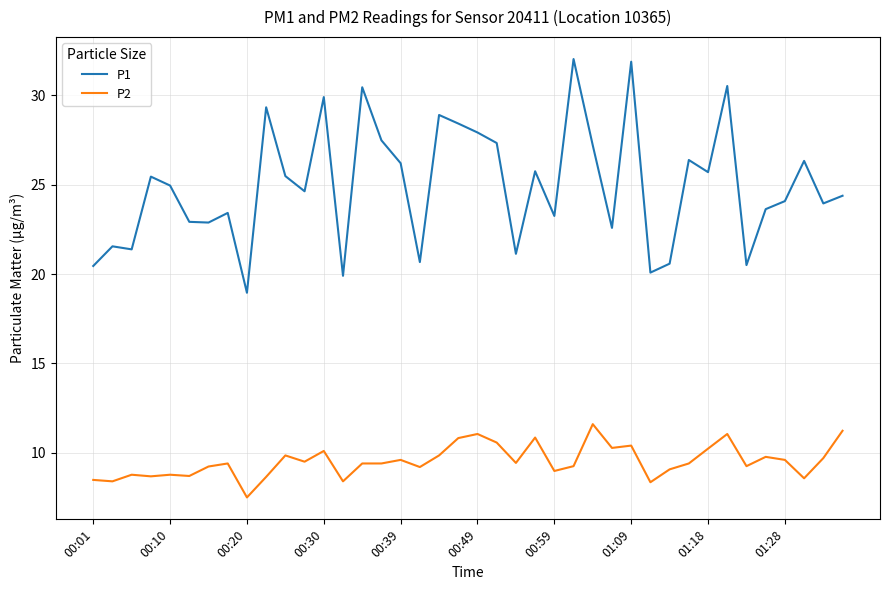

What is the minimum value shown in the chart?

7.5